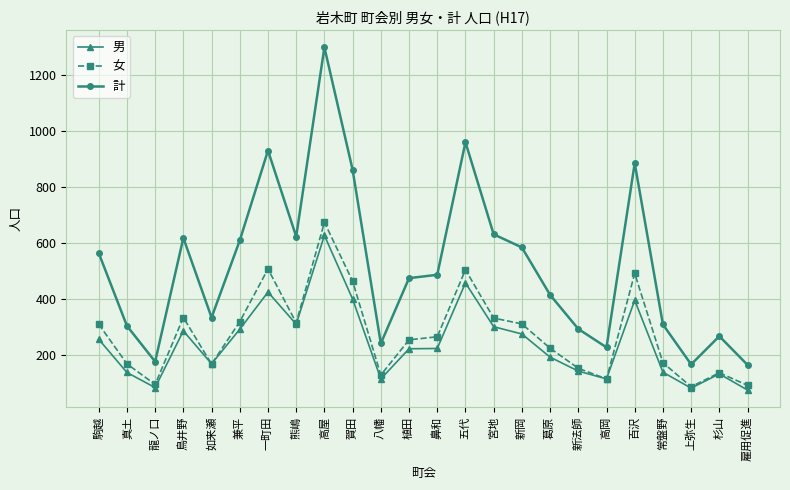

What are all the series names shown in the legend?

男, 女, 計